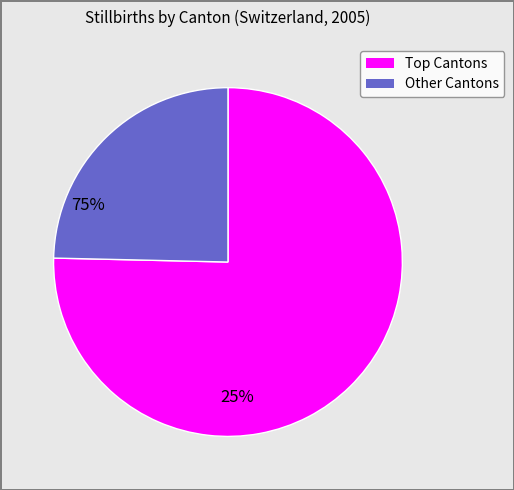

Is there any slice that represents more than half of the pie?

Yes